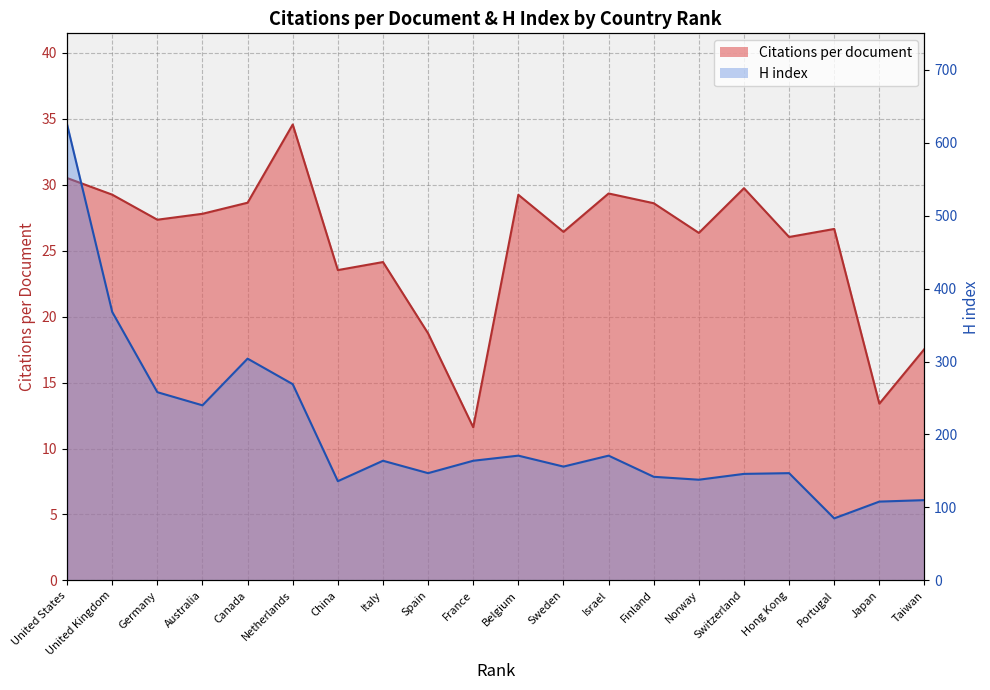

What is the difference between the highest and lowest values at Australia?

212.2